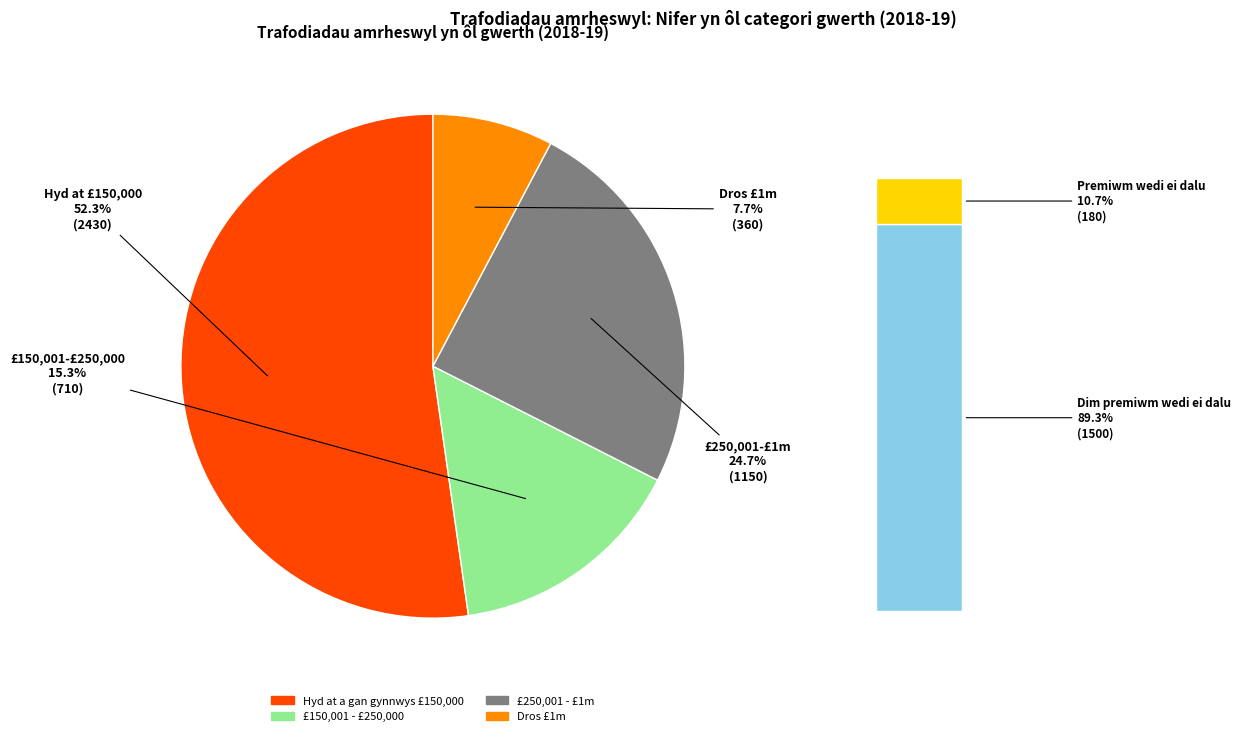

The £150,001 - £250,000 slice represents 15% of the pie. True or false?

True